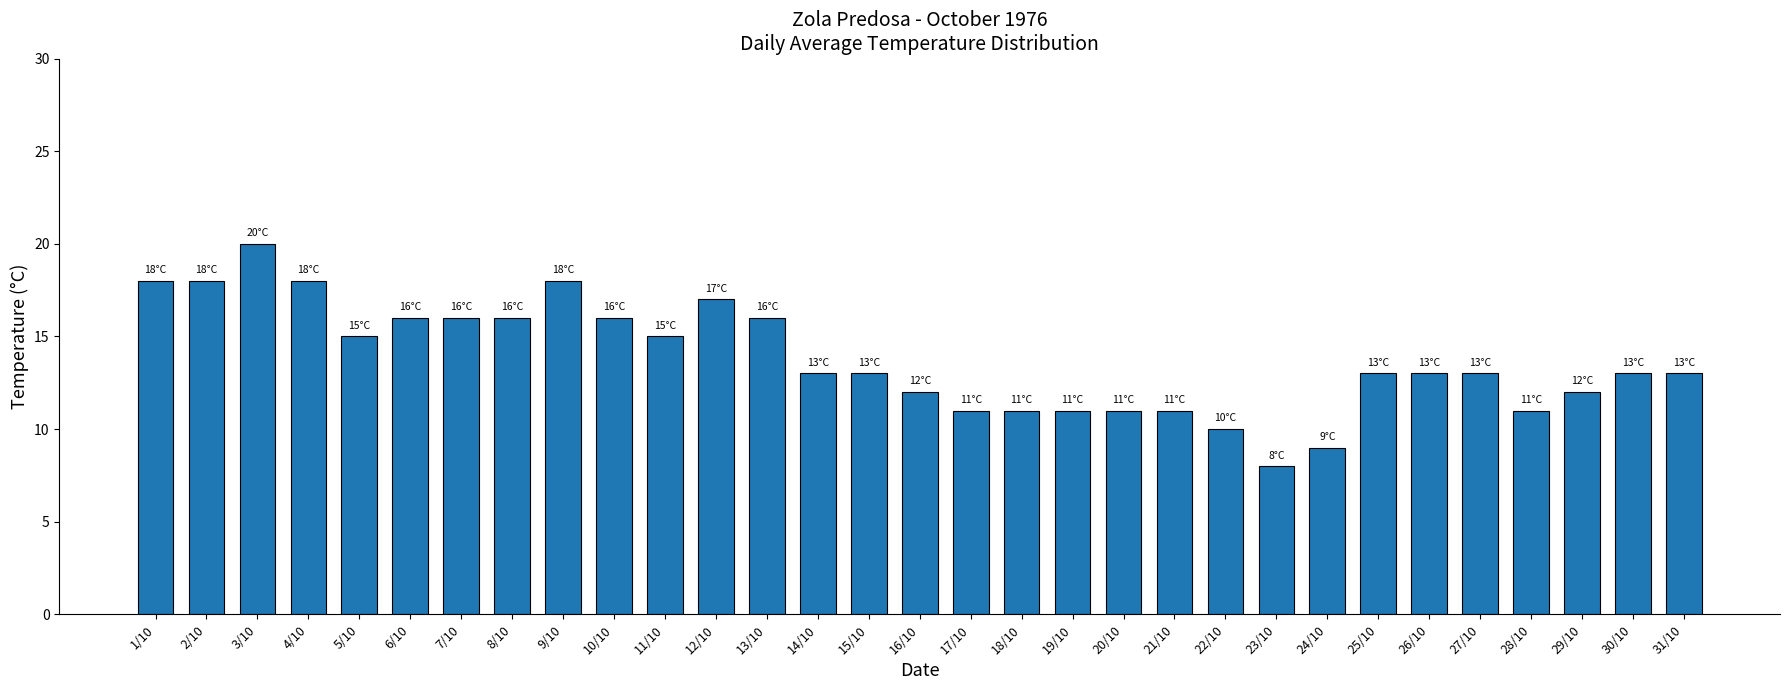

Approximately how many times larger is the value at 13/10 compared to 19/10?

1.5